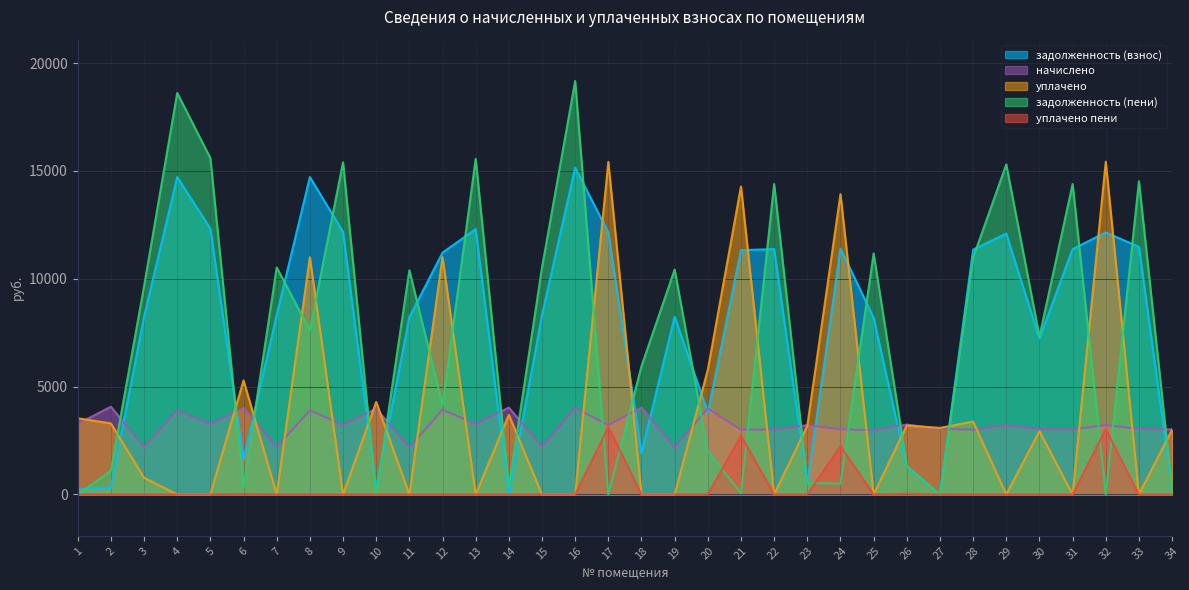

List the labels in order of уплачено value, largest first.

32, 17, 21, 24, 8, 12, 20, 6, 10, 14, 1, 28, 2, 26, 23, 27, 34, 30, 3, 4, 5, 7, 9, 11, 13, 15, 16, 18, 19, 22, 25, 29, 31, 33